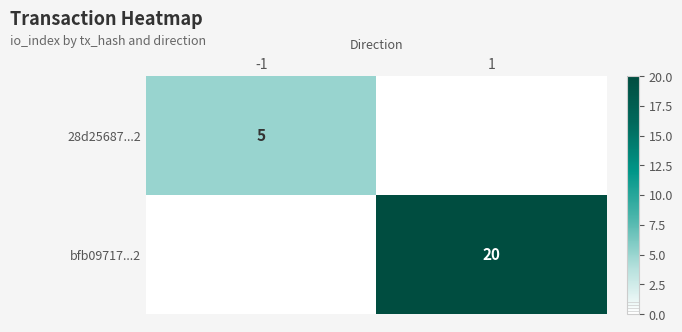

The value of bfb09717...2 at 1 is 20. True or false?

True